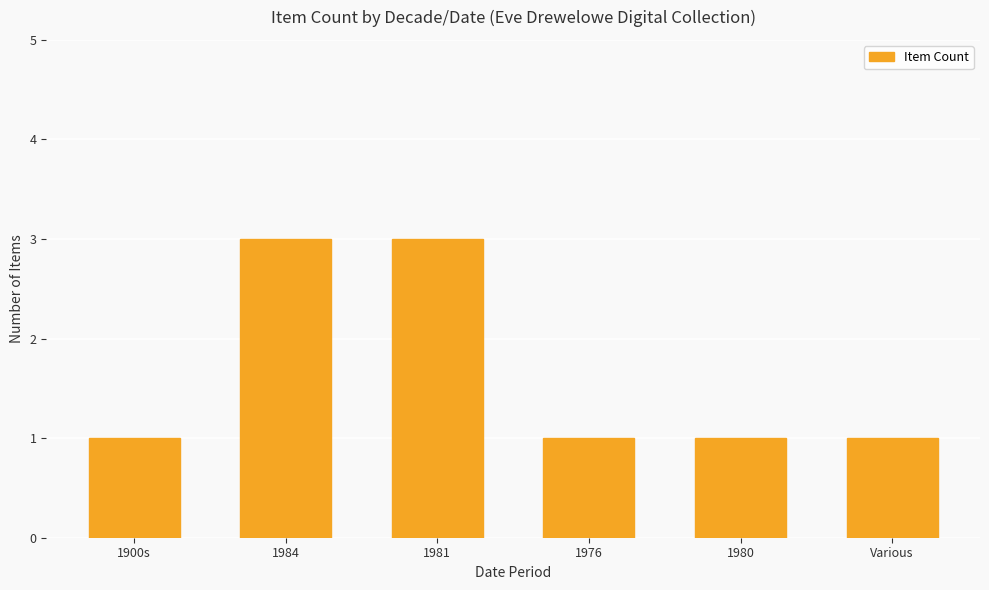

What is the label of the 5th bar from the right?

1984